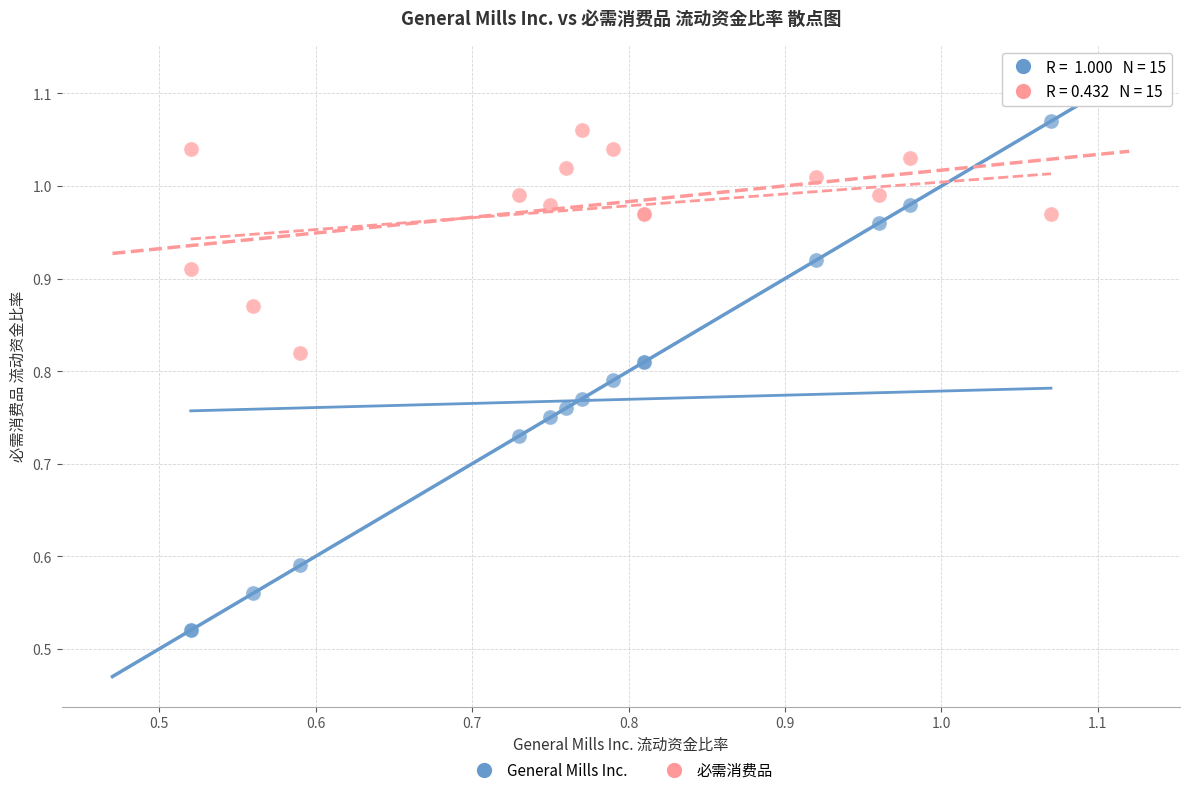

Which series contains the lowest Y value?

General Mills Inc.